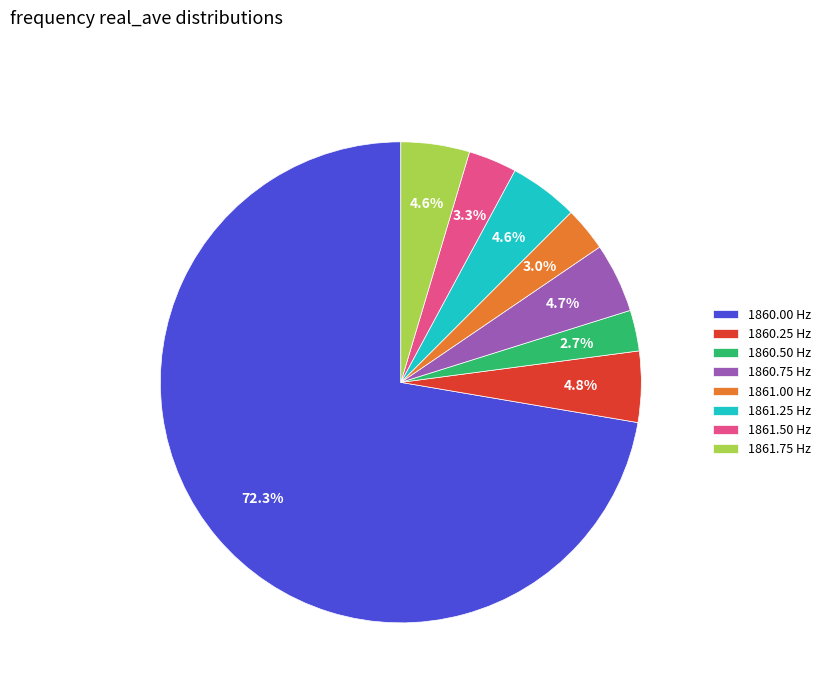

What is the ratio of the value at 1860.50 Hz to the value at 1861.75 Hz?

0.6